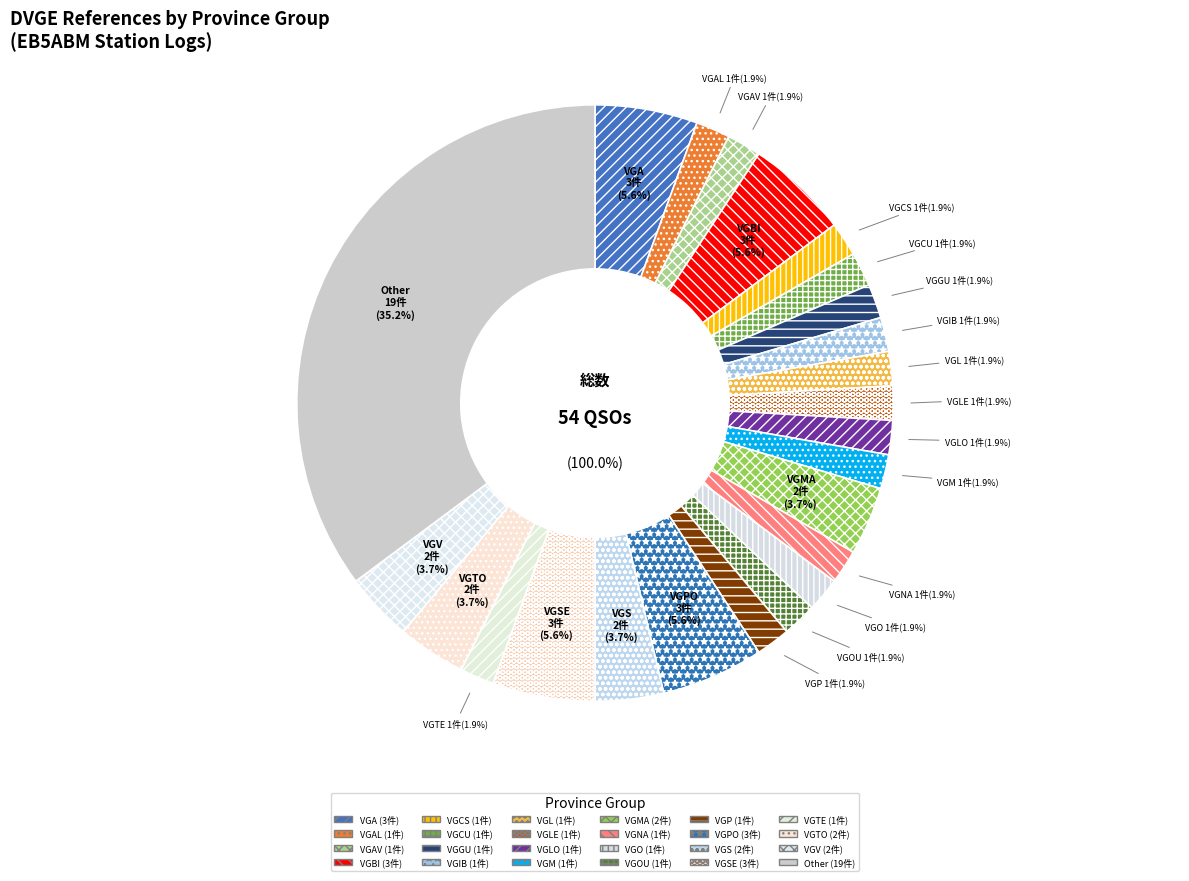

What is the total percentage of VGPO and VGTE?

7.4%